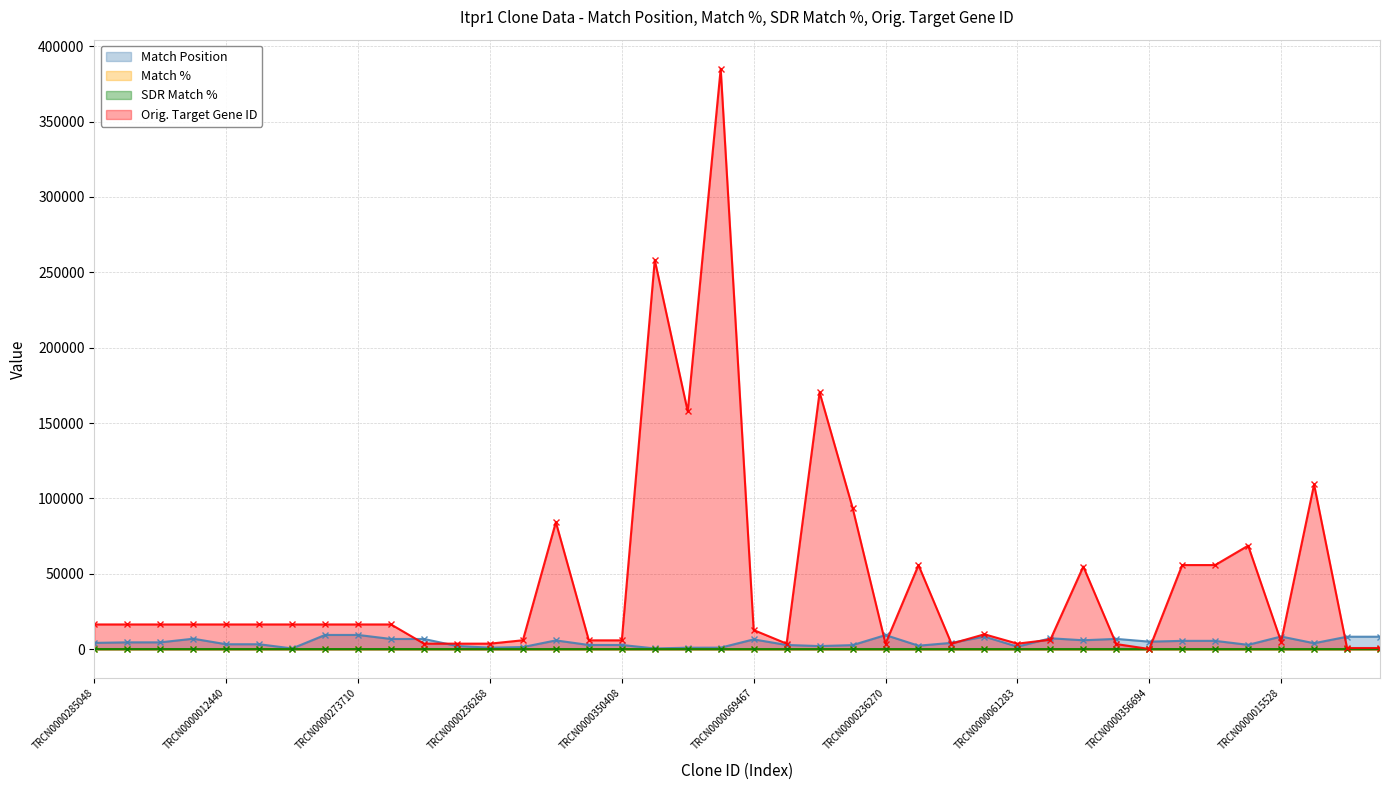

How many data points does each series have?

40